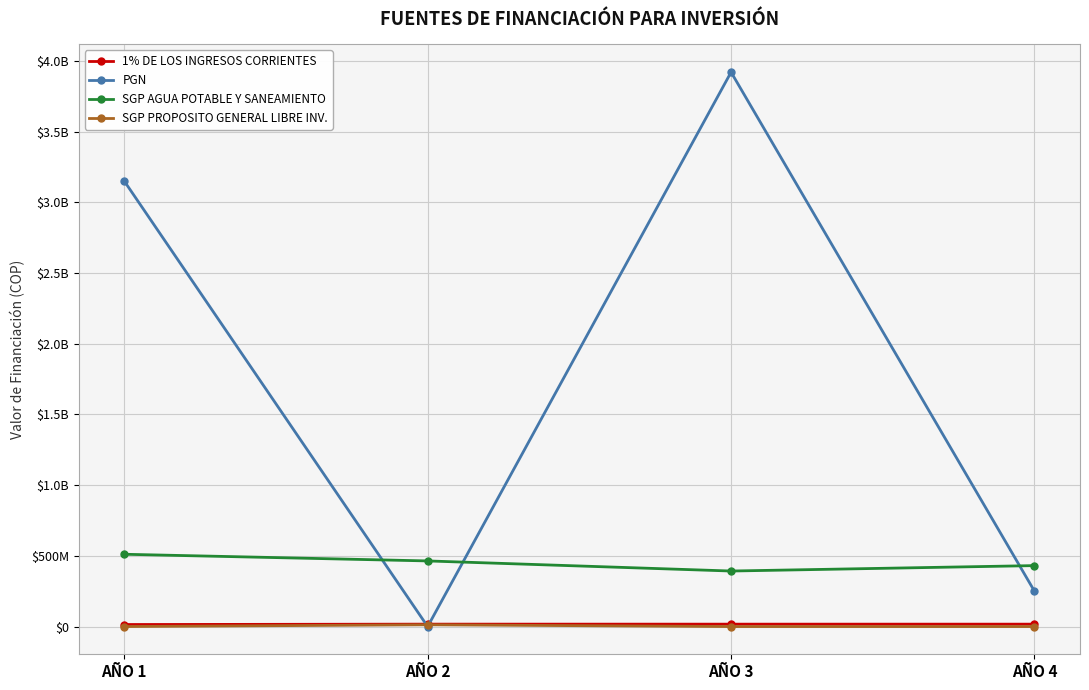

What is the sum of the 1% DE LOS INGRESOS CORRIENTES values at AÑO 4 and AÑO 1?

31400000